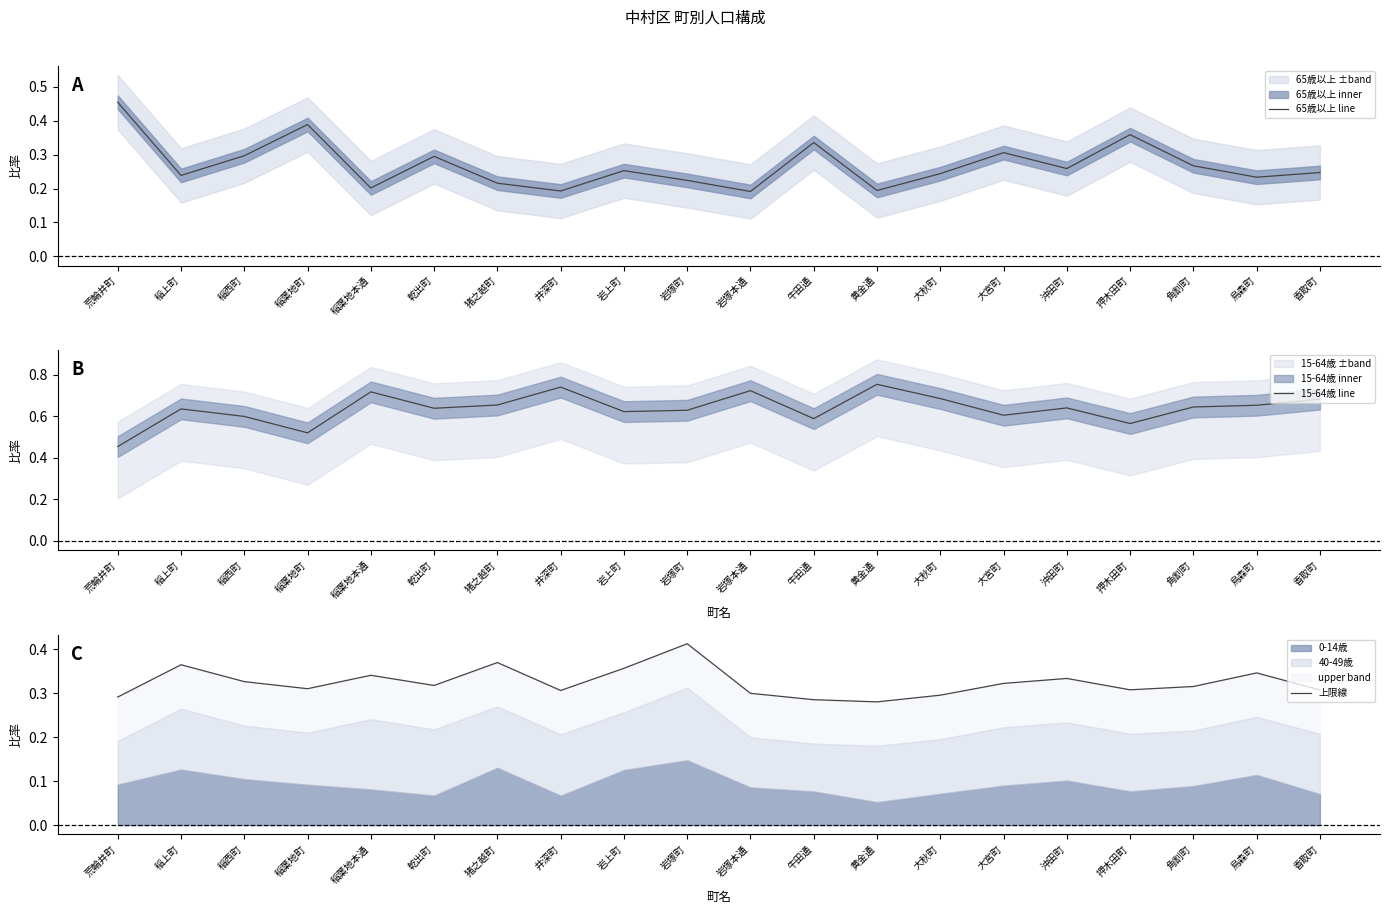

Read the 65歳以上 line value at 猪之越町.

0.2